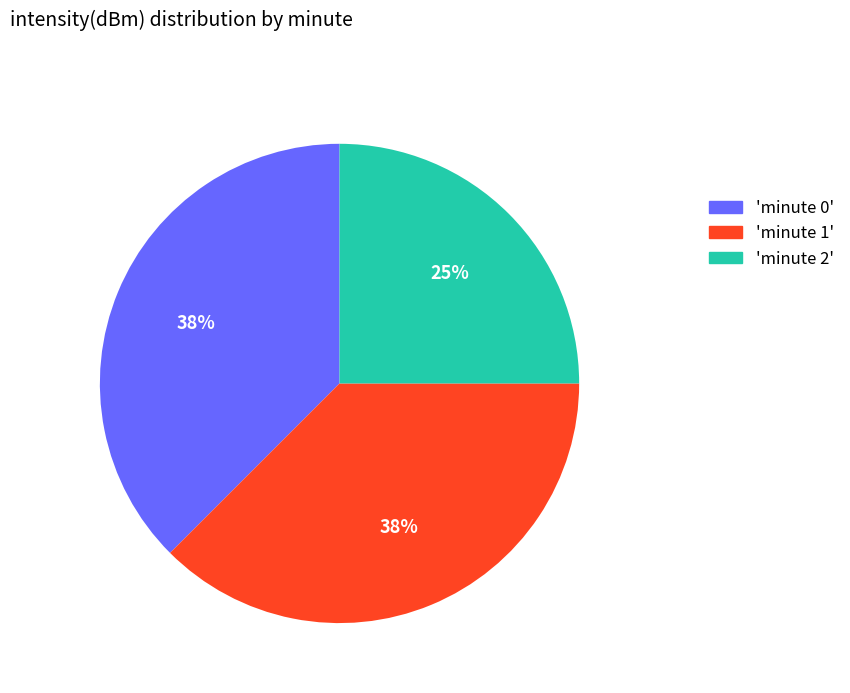

Do 'minute 2' and 'minute 0' together represent more than half of the pie?

Yes